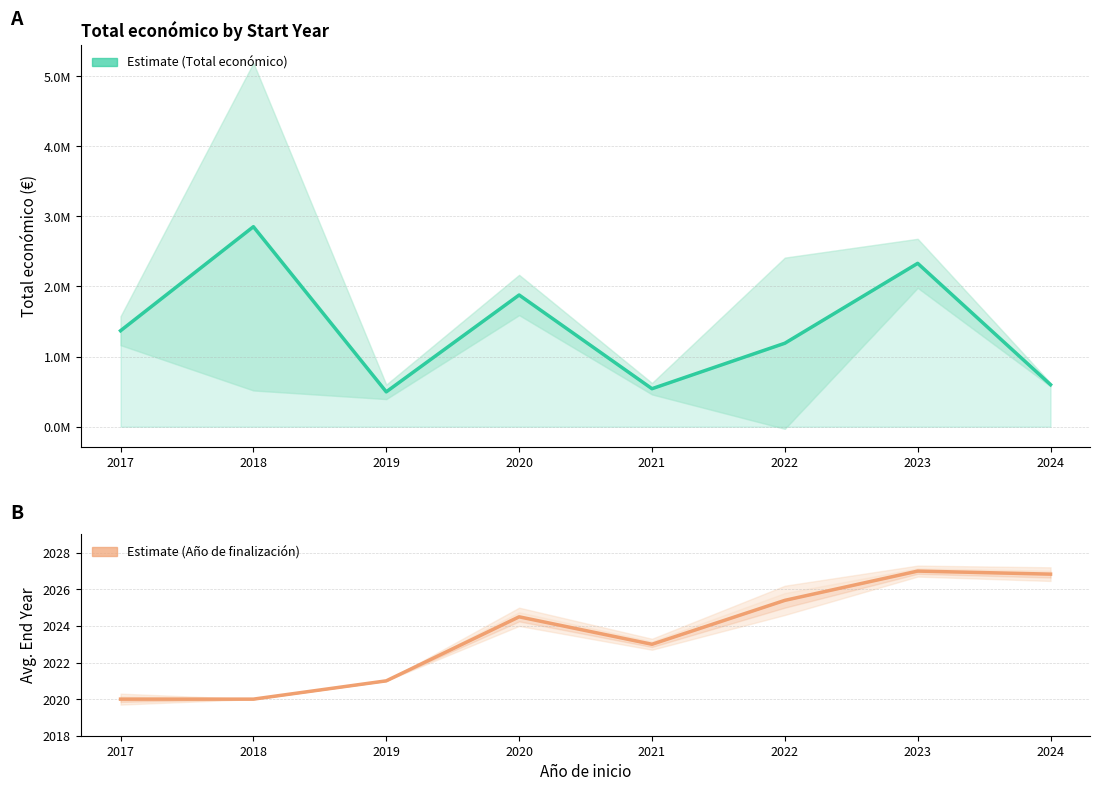

What is the value of the Estimate (mean total) point at the 4th from the left?

1878488.5